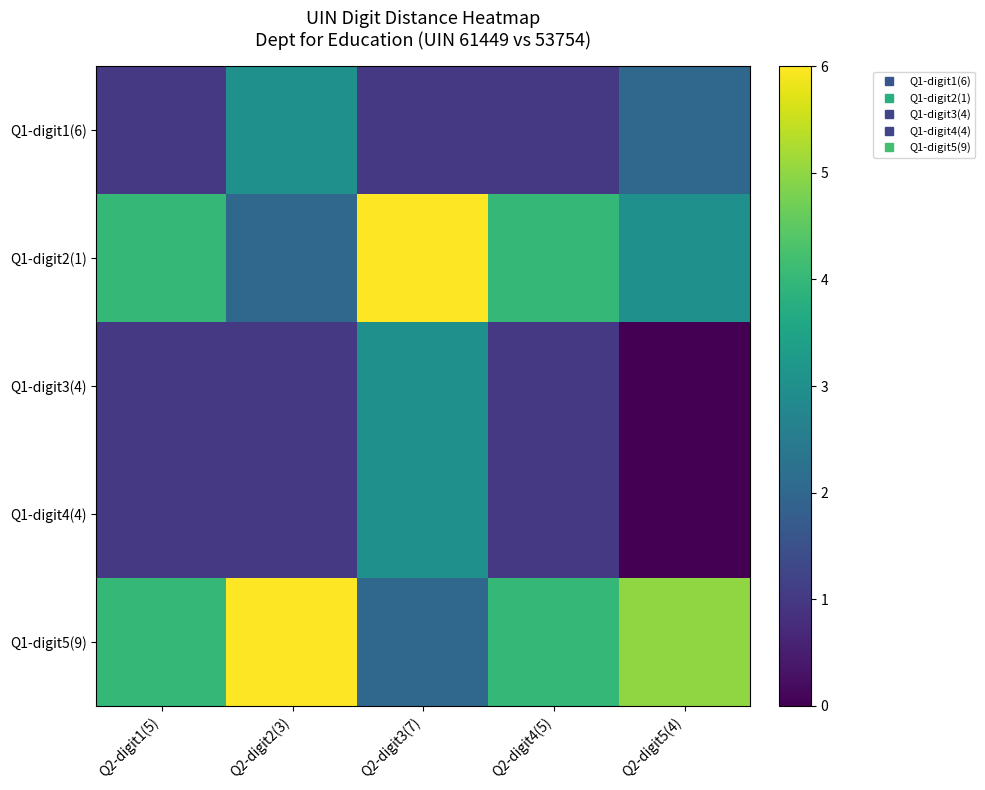

At how many categories does at least one series exceed 0?

5